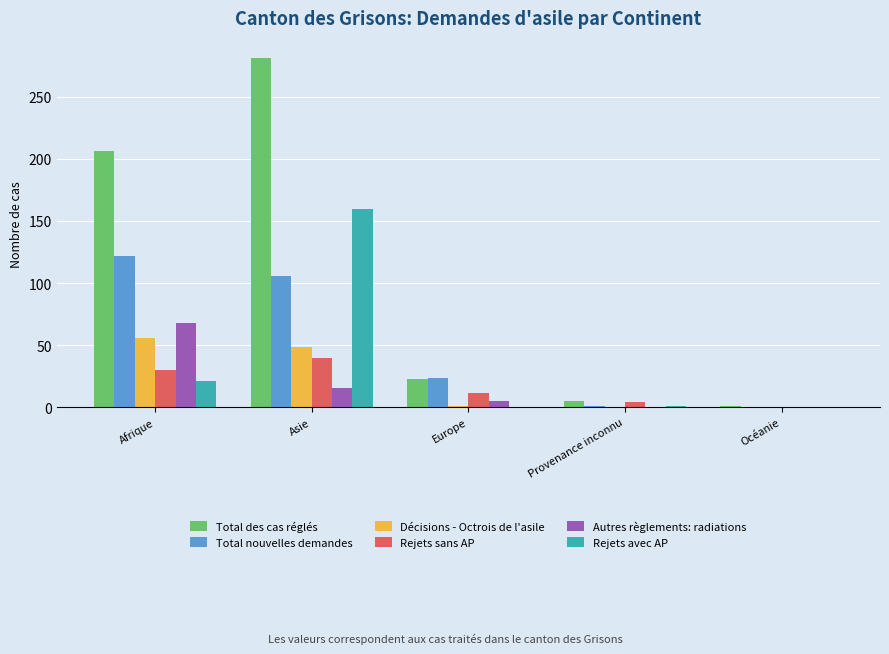

The value of Total nouvelles demandes at Europe is 24. True or false?

True